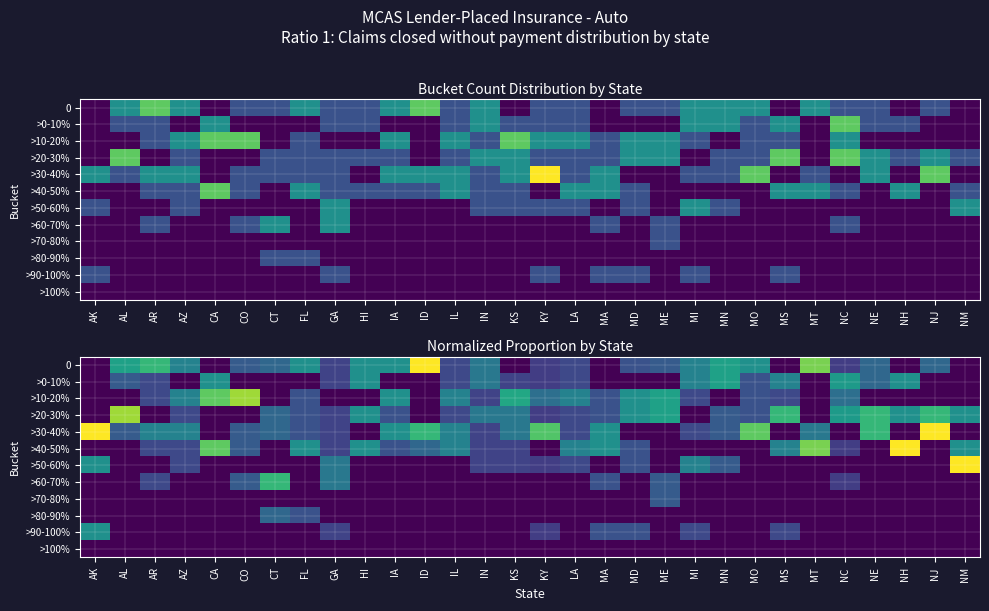

The >40-50% series shows 0.2 at CA. True or false?

False